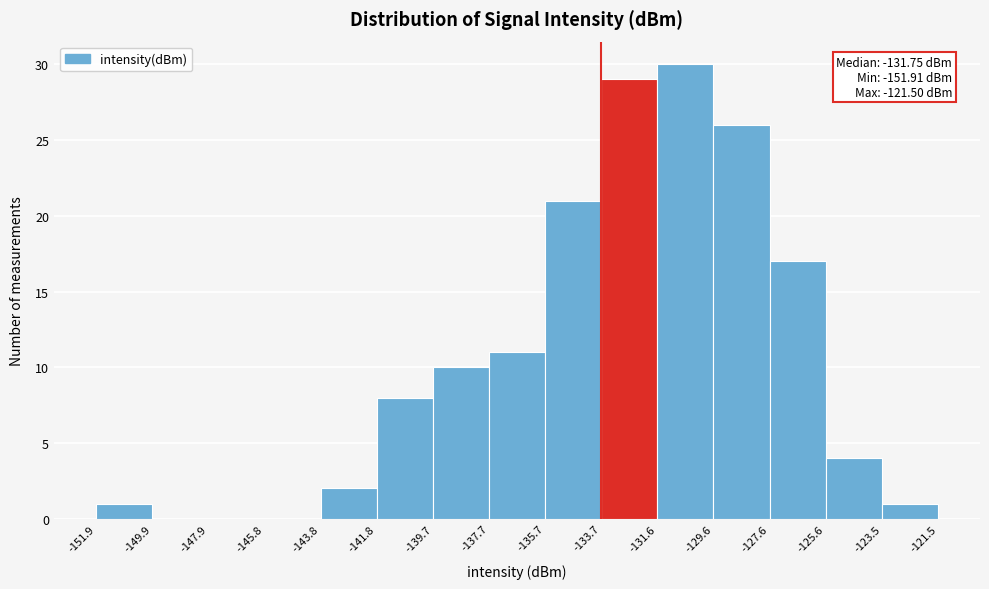

Over which range of the x-axis is the bar tallest?

-131.6 to -129.6